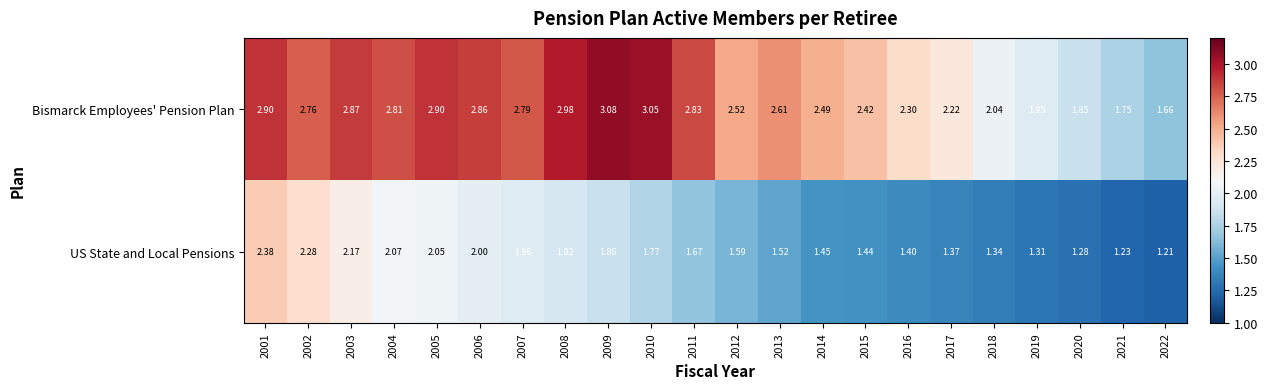

Rank the series by their average value, from highest to lowest.

Bismarck Employees' Pension Plan, US State and Local Pensions